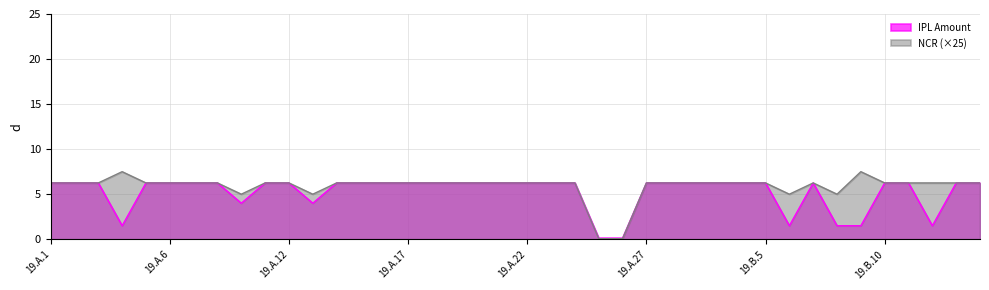

What is the difference between the second highest and minimum values in the IPL Amount series?

6.1